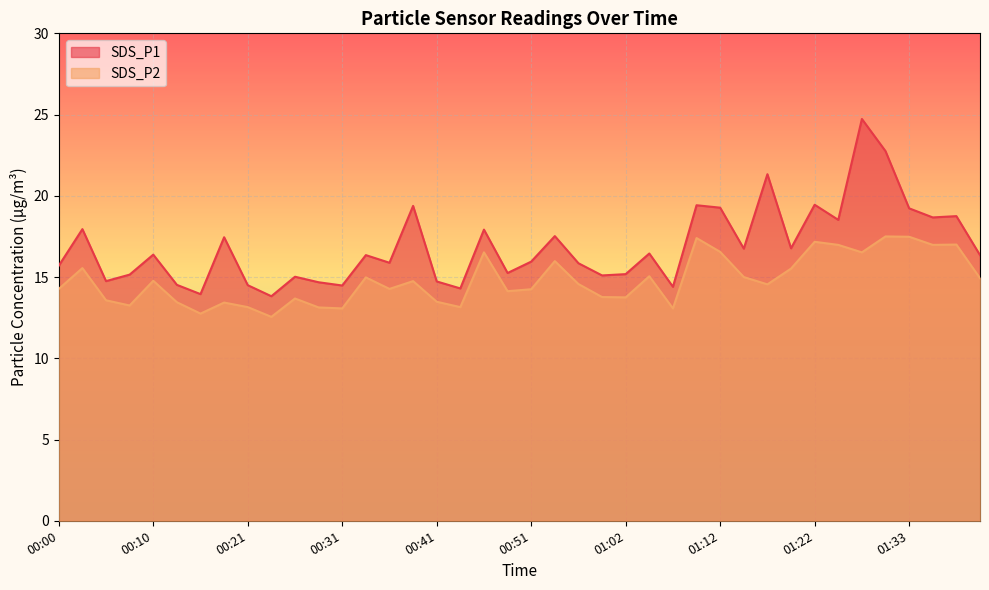

What is the label of the 35th point from the left?

01:28